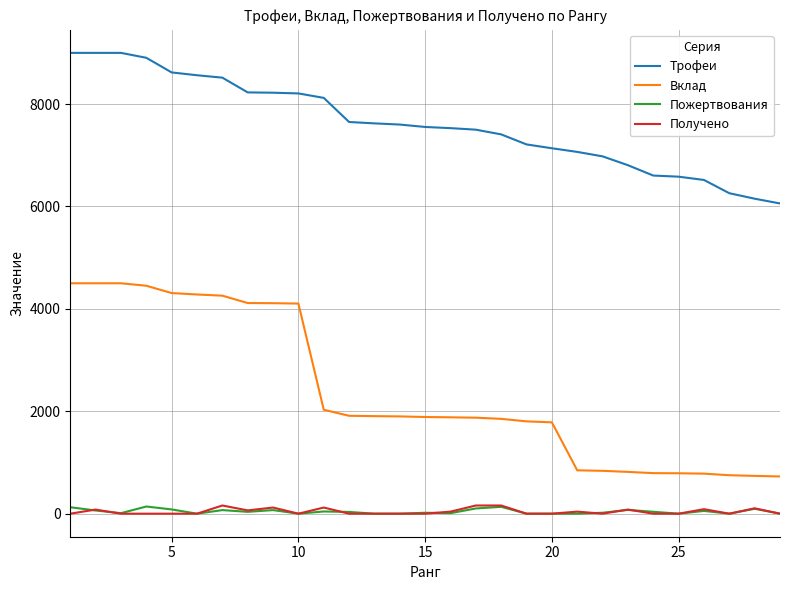

Which series has the widest spread of values?

Вклад